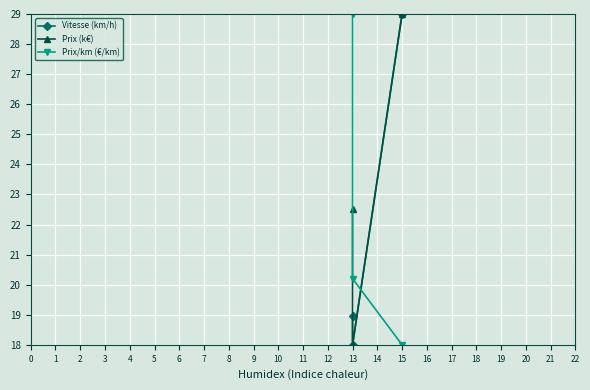

List the labels in order of Vitesse (km/h) value, largest first.

15, 13, 13